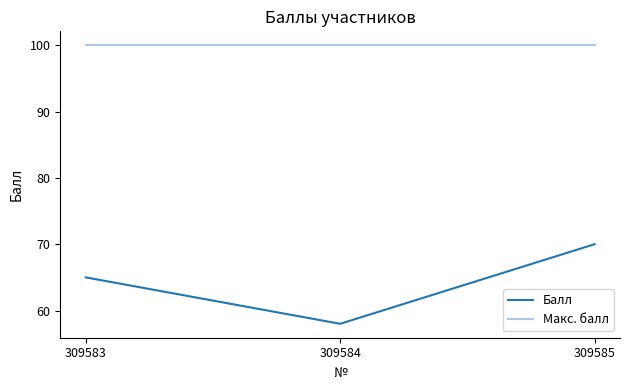

Reading left to right, transcribe all the data shown in this chart.

Балл: 309583=65	309584=58	309585=70
Макс. балл: 309583=100	309584=100	309585=100